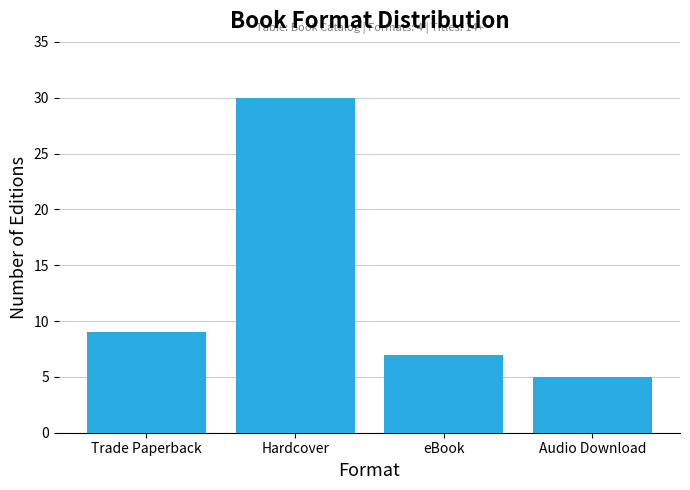

List the labels in order of value, largest first.

Hardcover, Trade Paperback, eBook, Audio Download